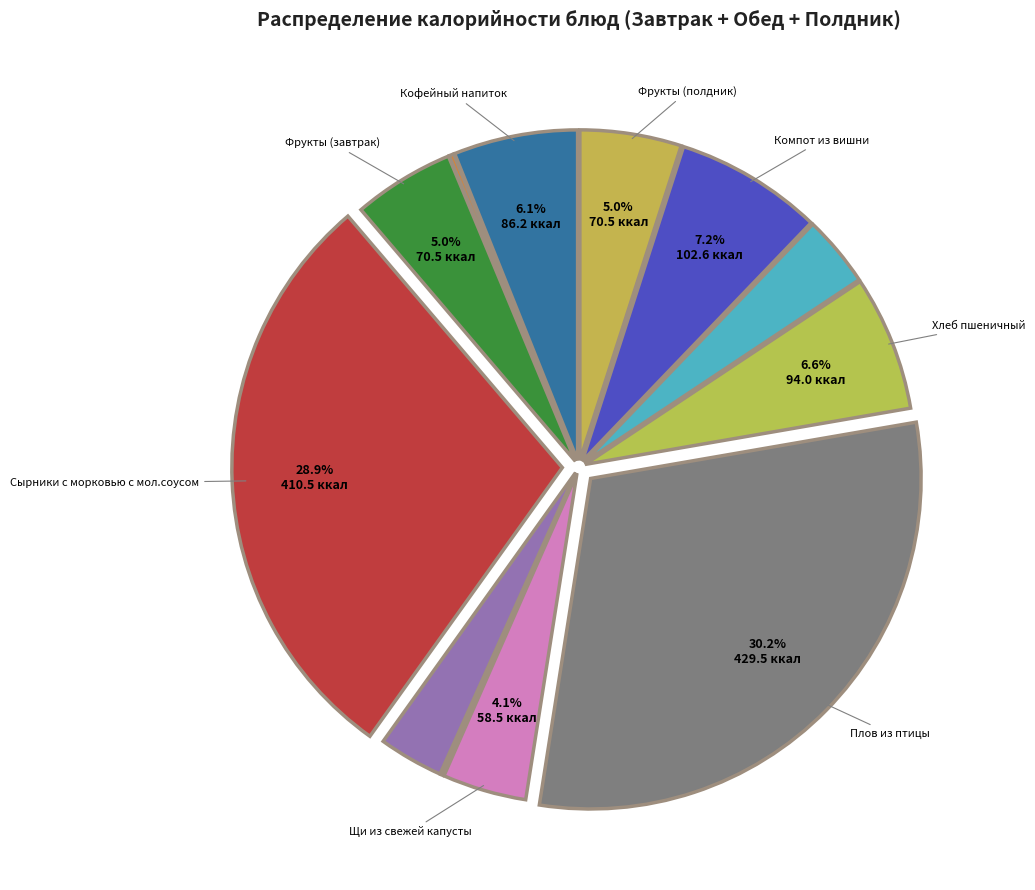

Which category has the biggest portion of the pie?

Плов из птицы